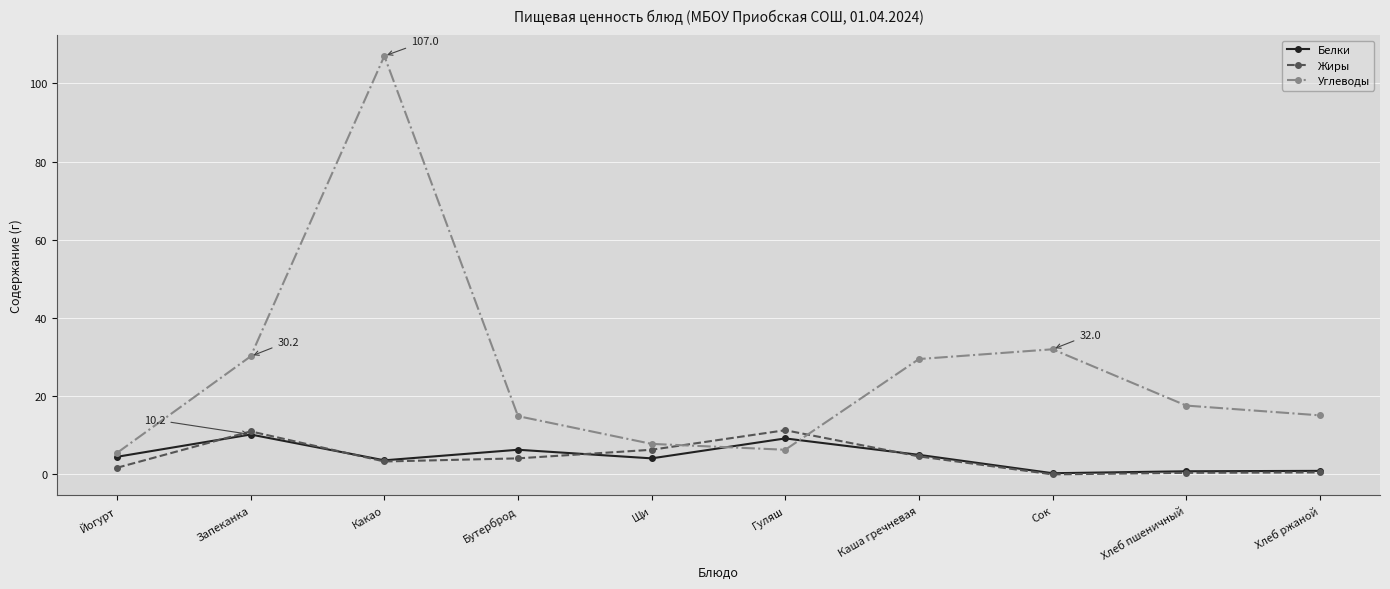

Rank the series by their maximum value, from lowest to highest.

Белки, Жиры, Углеводы